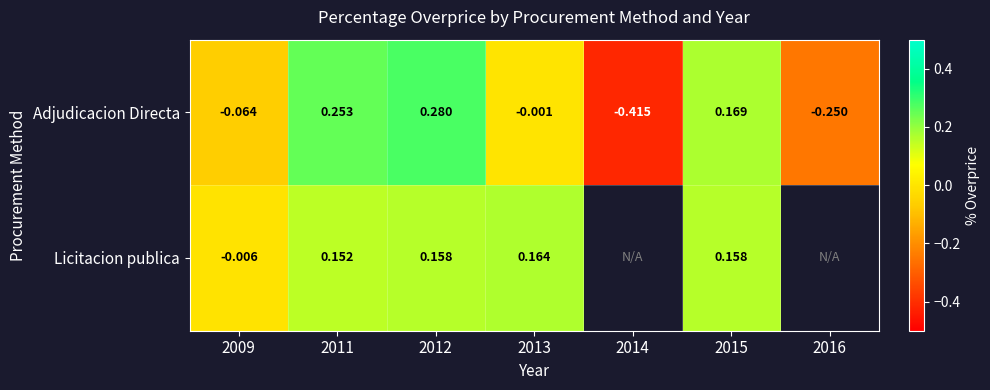

What is the minimum value shown in the chart?

-0.4